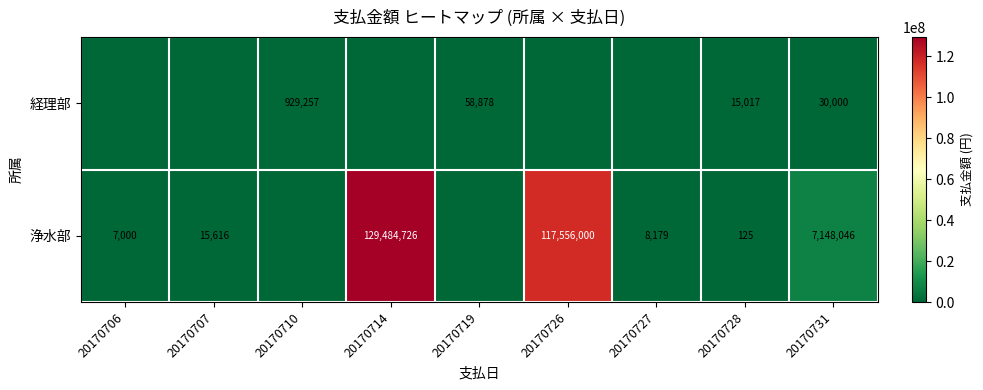

What is the total value across all series at 20170727?

8179